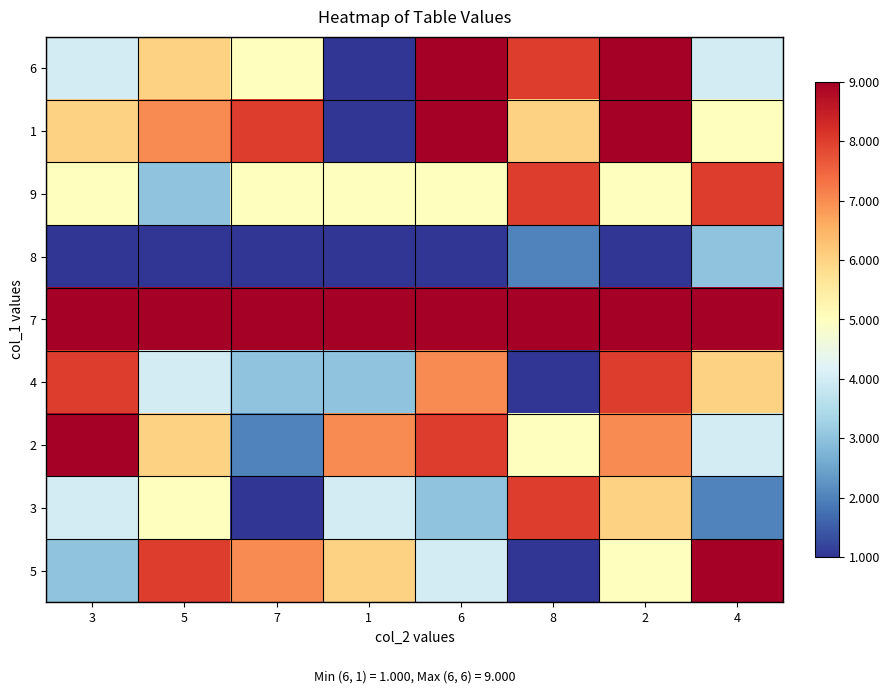

What is the spread (max minus min) of values at 7?

8